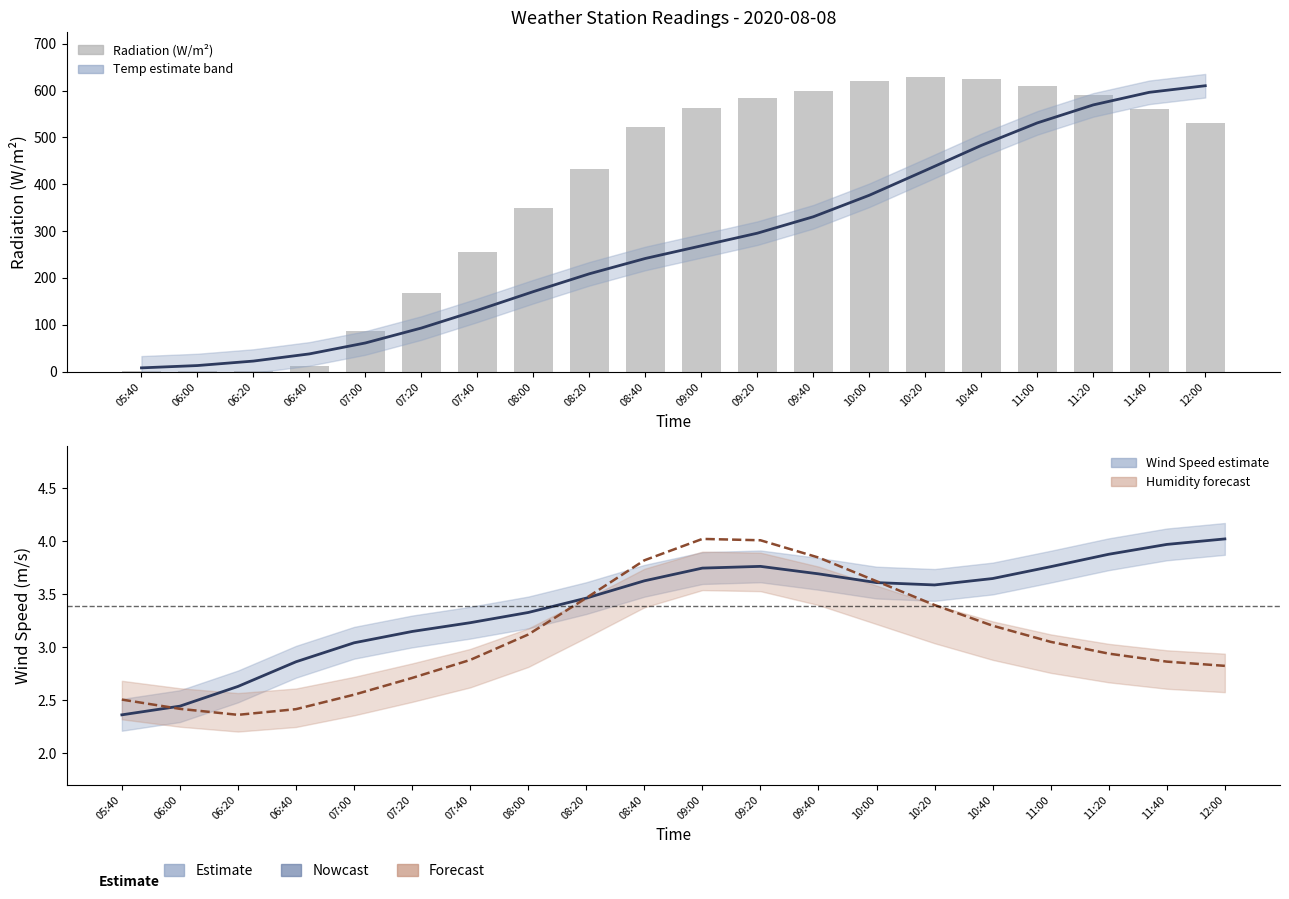

List the labels in order of Wind Speed (m/s) value, largest first.

12:00, 11:40, 11:20, 09:20, 11:00, 09:00, 09:40, 10:40, 08:40, 10:00, 10:20, 08:20, 08:00, 07:40, 07:20, 07:00, 06:40, 06:20, 06:00, 05:40